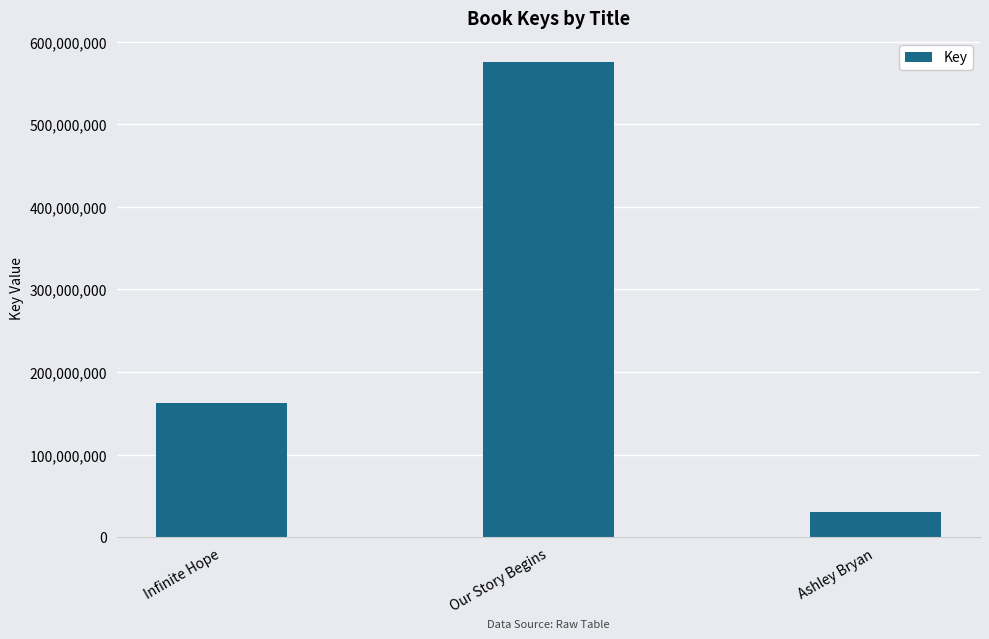

Where is the data nearest to the value 302987205?

Infinite Hope